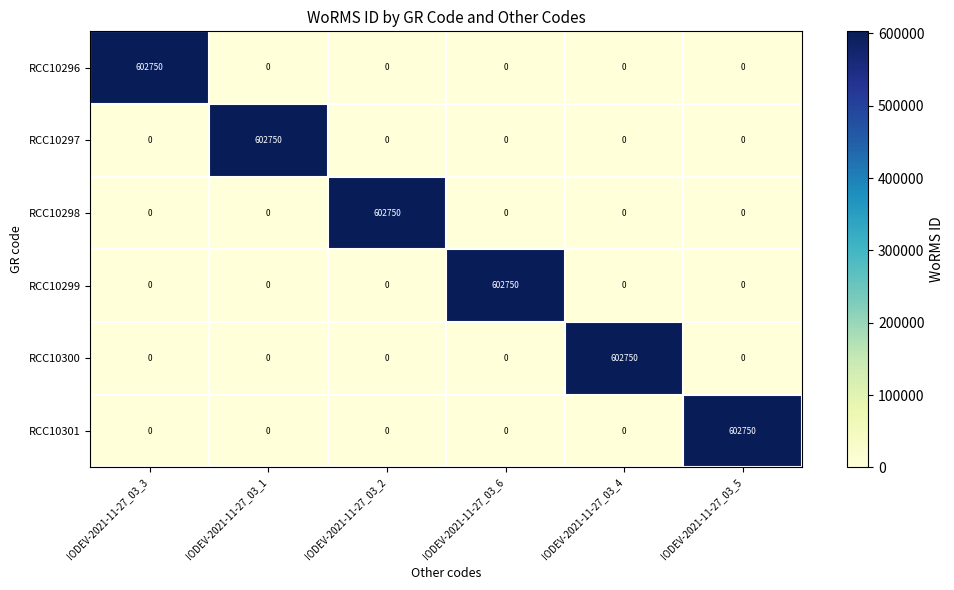

At how many categories does at least one series exceed 85362?

6